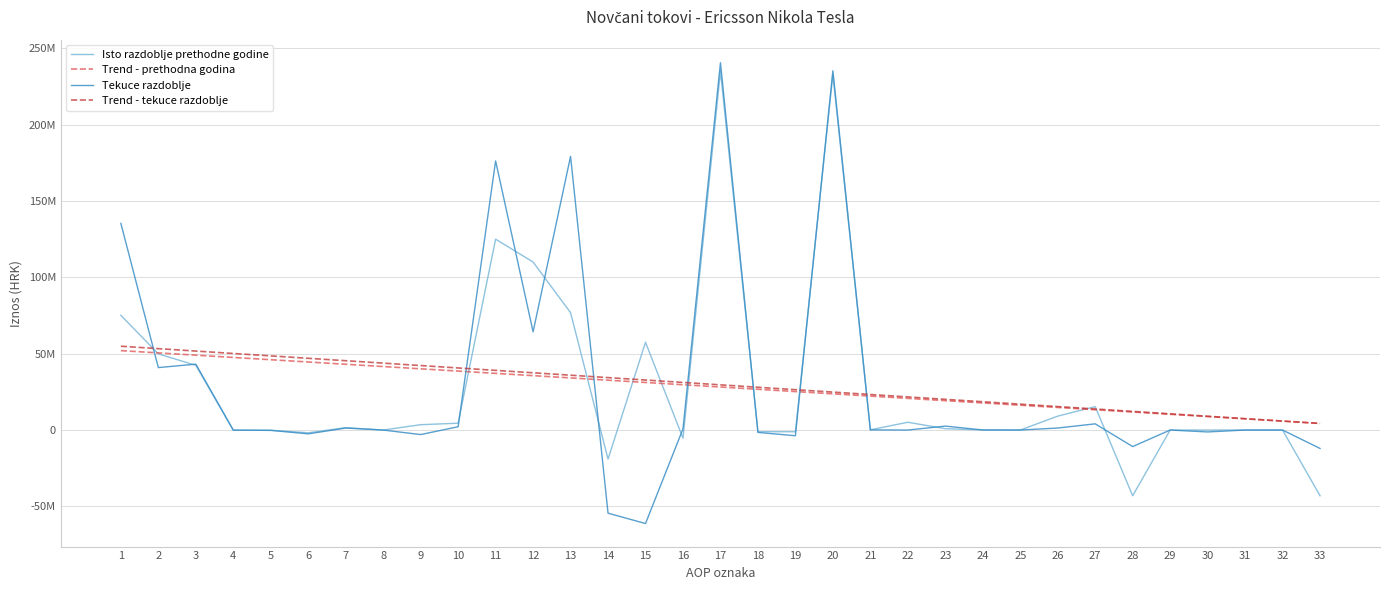

Which category has the highest value in the Trend - prethodna godina series?

1